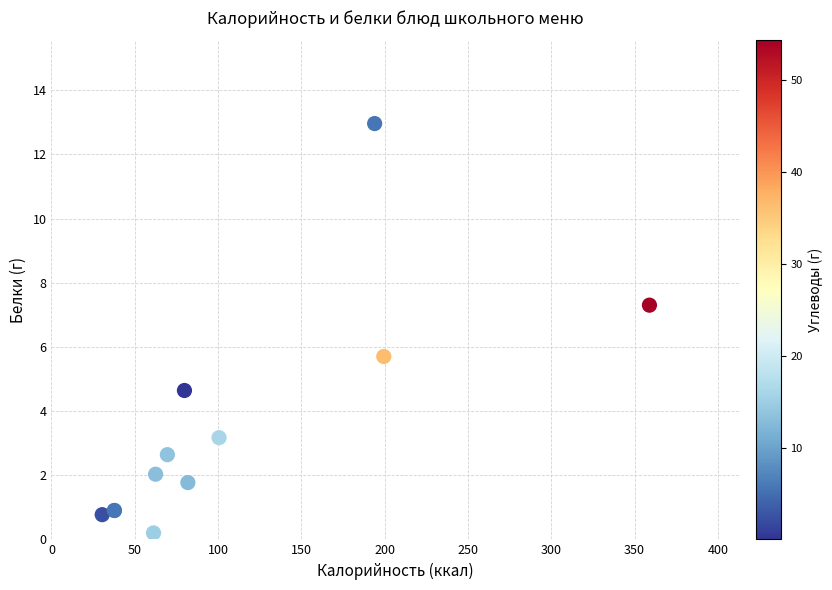

What Y value in the scatter plot is closest to 6?

5.7